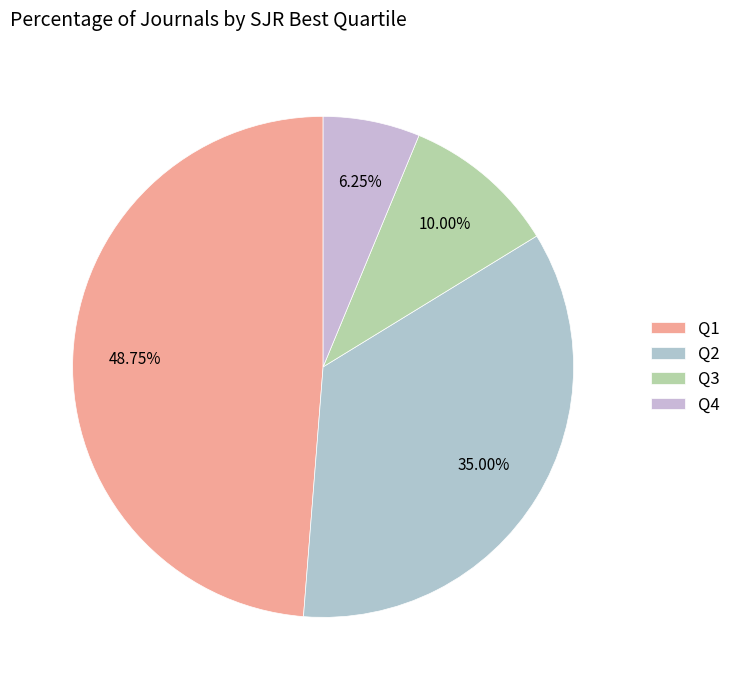

What percentage is the Q4 slice, to the nearest percent?

6%